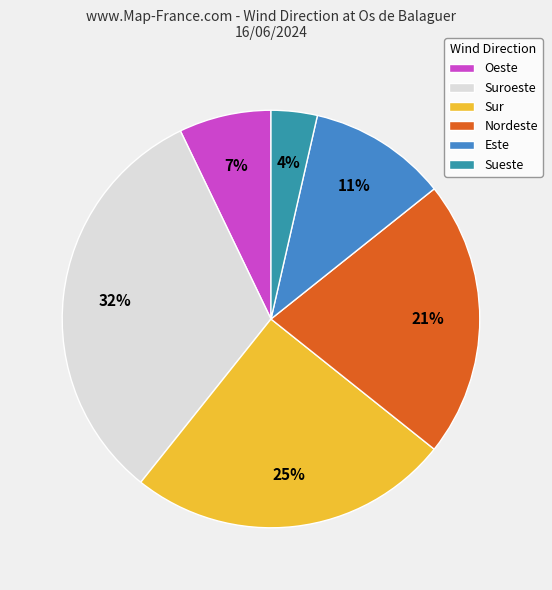

Do Sueste and Nordeste together represent more than half of the pie?

No